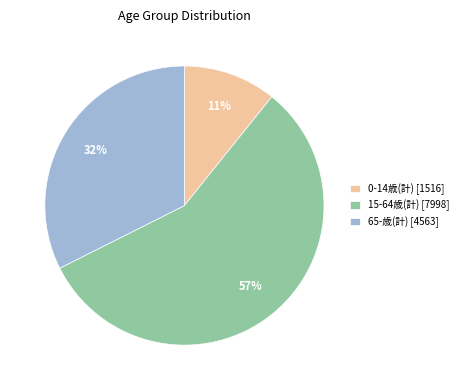

True or false: 0-14歳(計) [1516] accounts for 4% of the total.

False